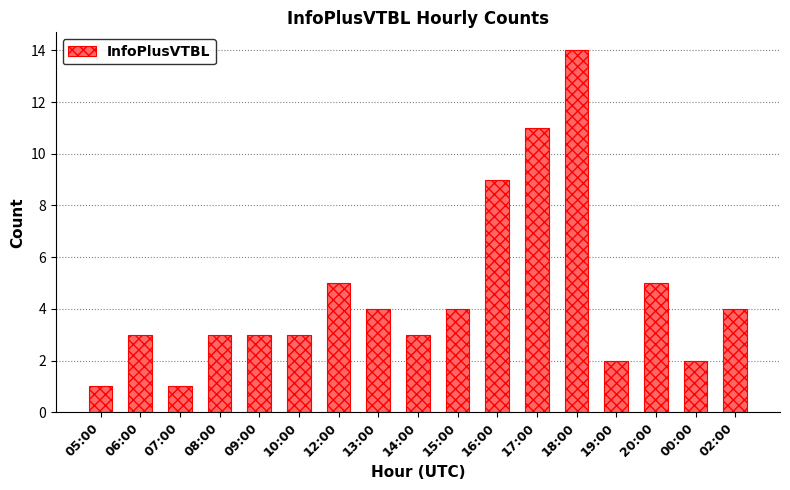

Which label corresponds to the largest value in the chart?

18:00